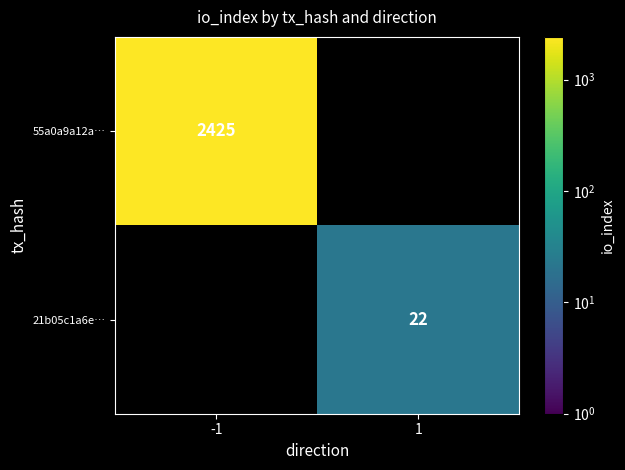

Which category has the highest value across all series?

-1